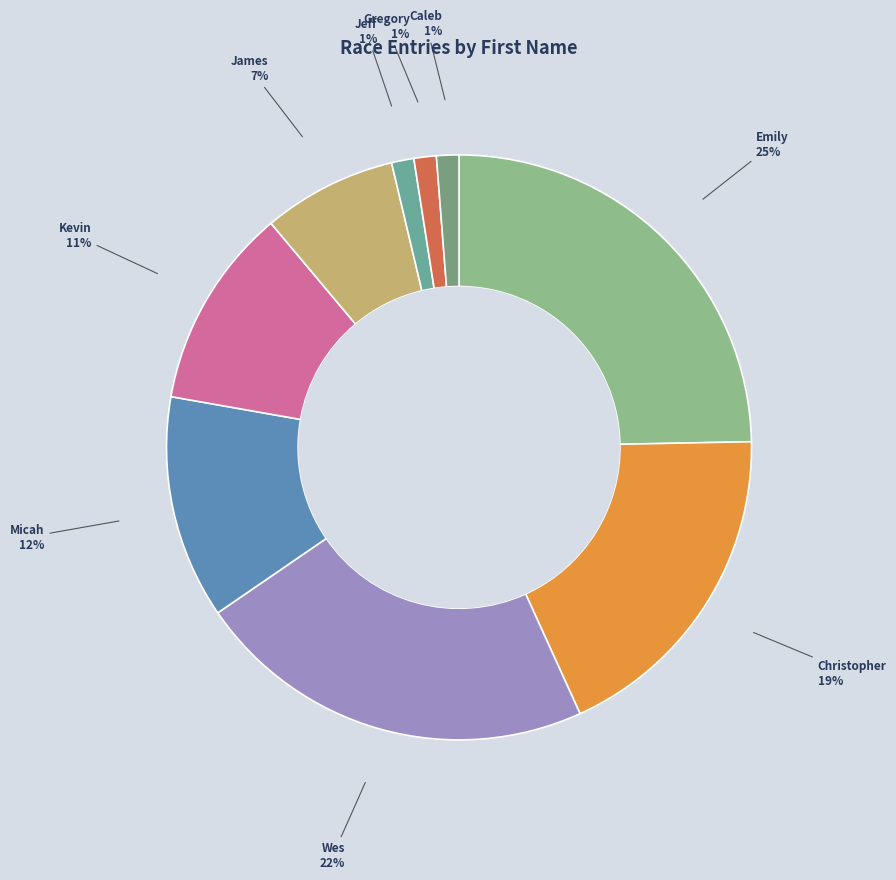

To the nearest percent, what portion does Emily represent?

25%